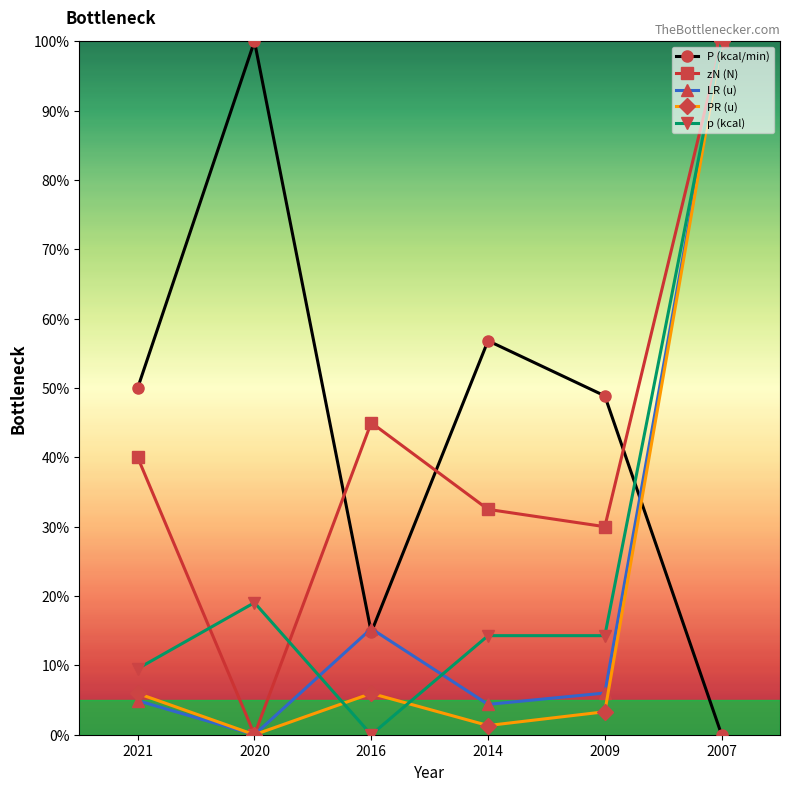

At how many categories does at least one series exceed 63?

2